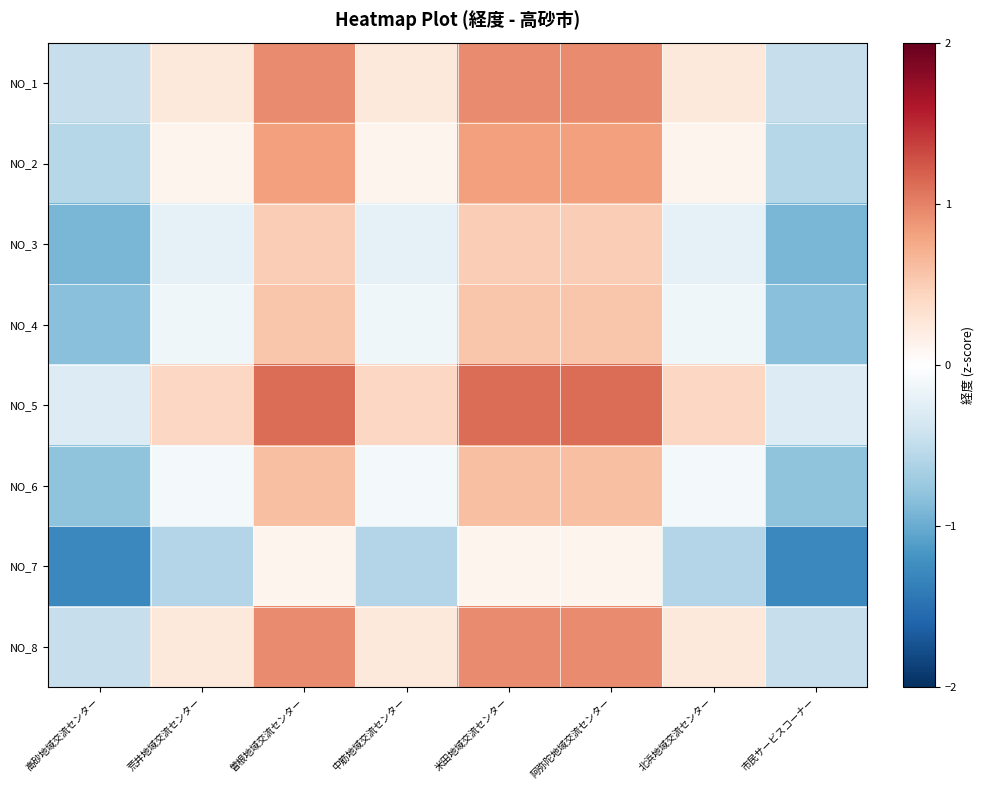

Rank the series at 市民サービスコーナー from highest to lowest value.

NO_5, NO_8, NO_1, NO_2, NO_6, NO_4, NO_3, NO_7